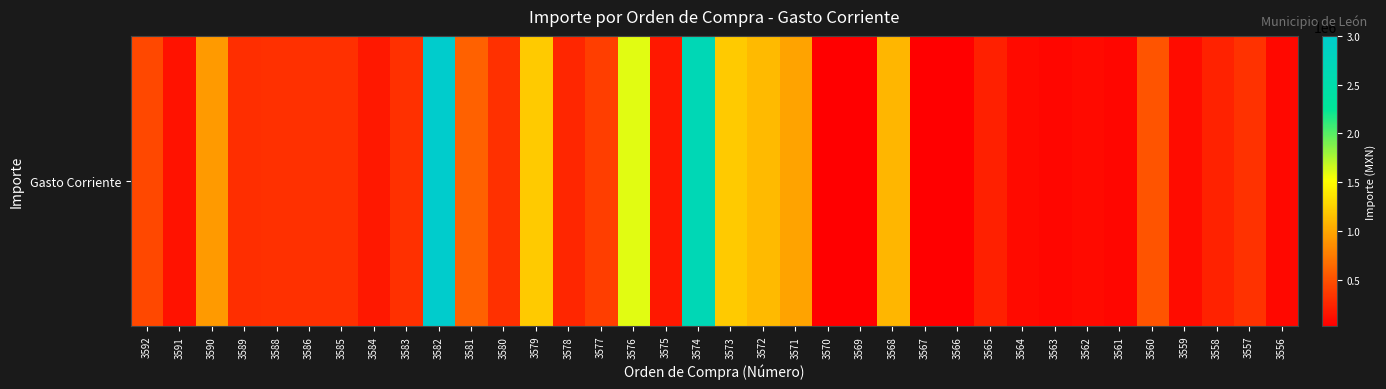

Reading left to right, extract all data points from this chart.

448275.9	129310.4	924980.0	295991.4	303315.2	303315.2	303315.2	166823.3	303315.2	3000000.0	600000.0	303315.2	1200000.0	250000.0	387426.0	1598275.9	170430.8	2664827.6	1200000.0	1111724.1	977520.0	23706.9	23706.9	1092200.0	23706.9	23706.9	217100.0	90152.0	65400.0	90152.0	65400.0	517241.4	101457.7	223620.0	320689.6	75020.0